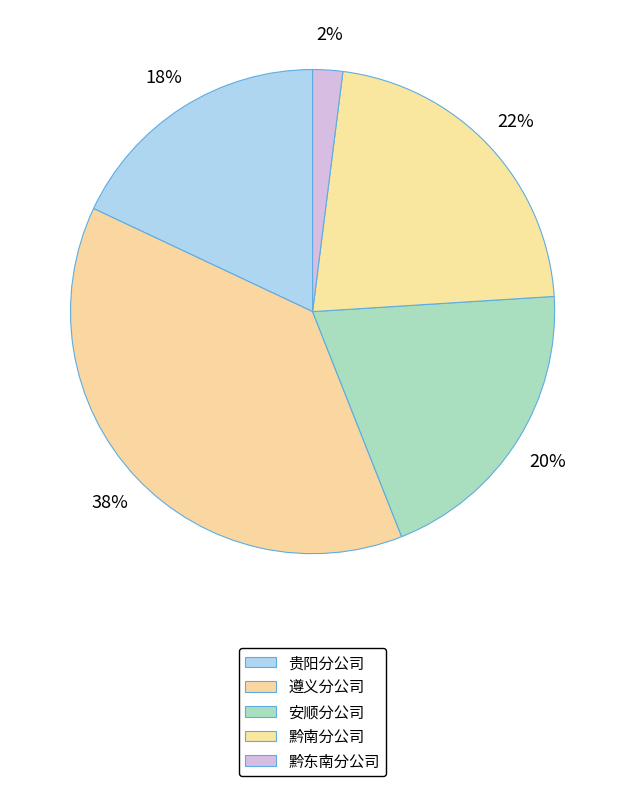

Count the number of slices in the pie.

5